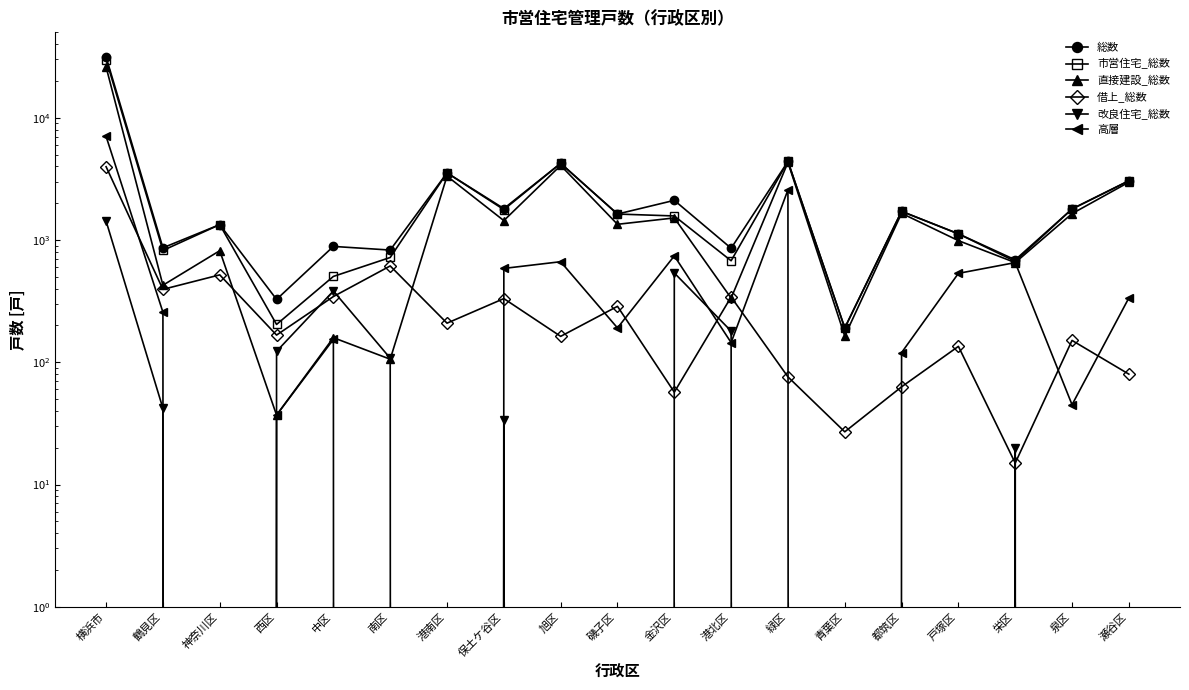

At which category does 直接建設_総数 reach its first local peak?

神奈川区